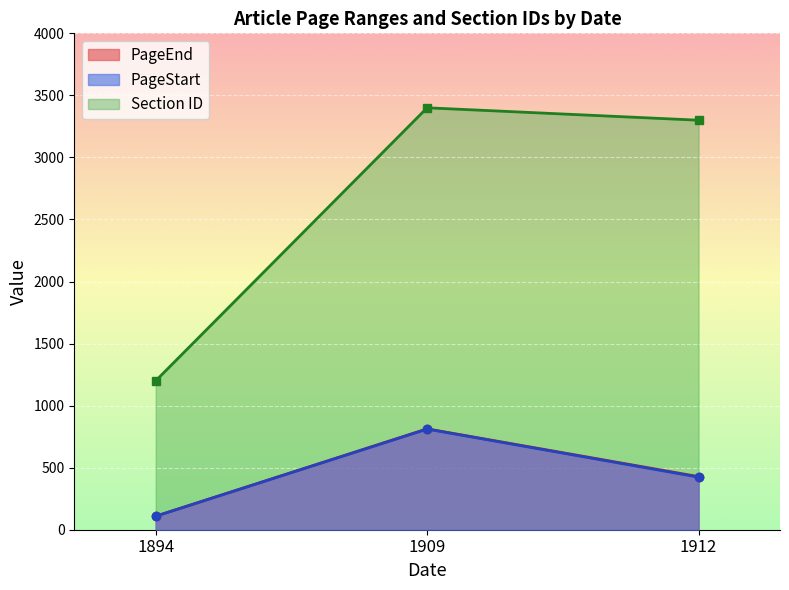

What is the smallest value displayed?

109